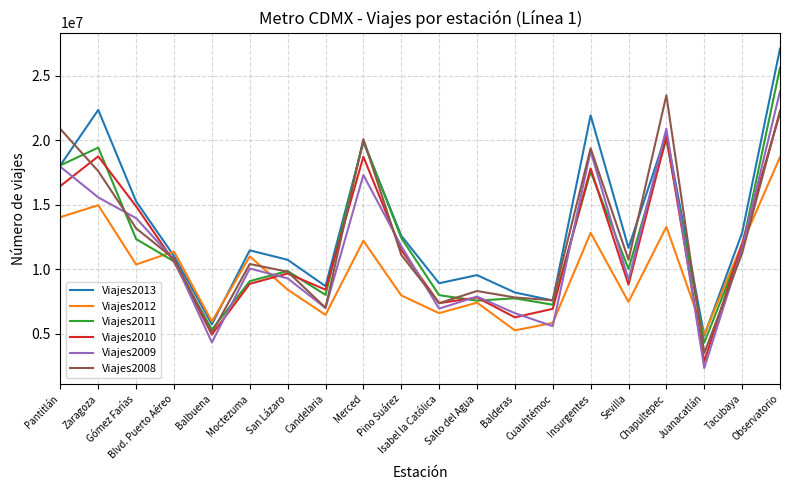

Does the chart display data point markers on the line(s)?

No